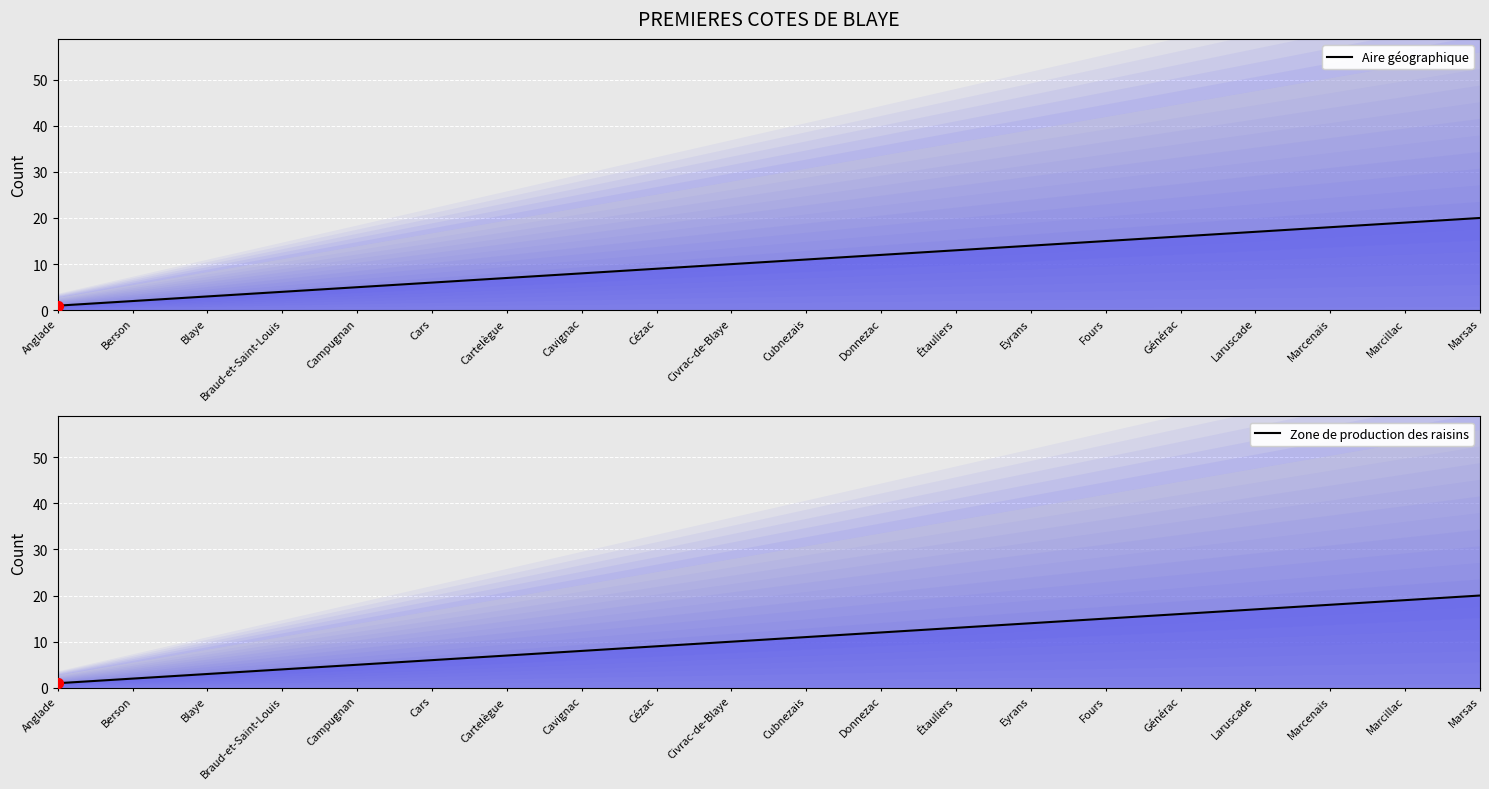

Which series has the largest total across all categories?

Aire géographique (line)